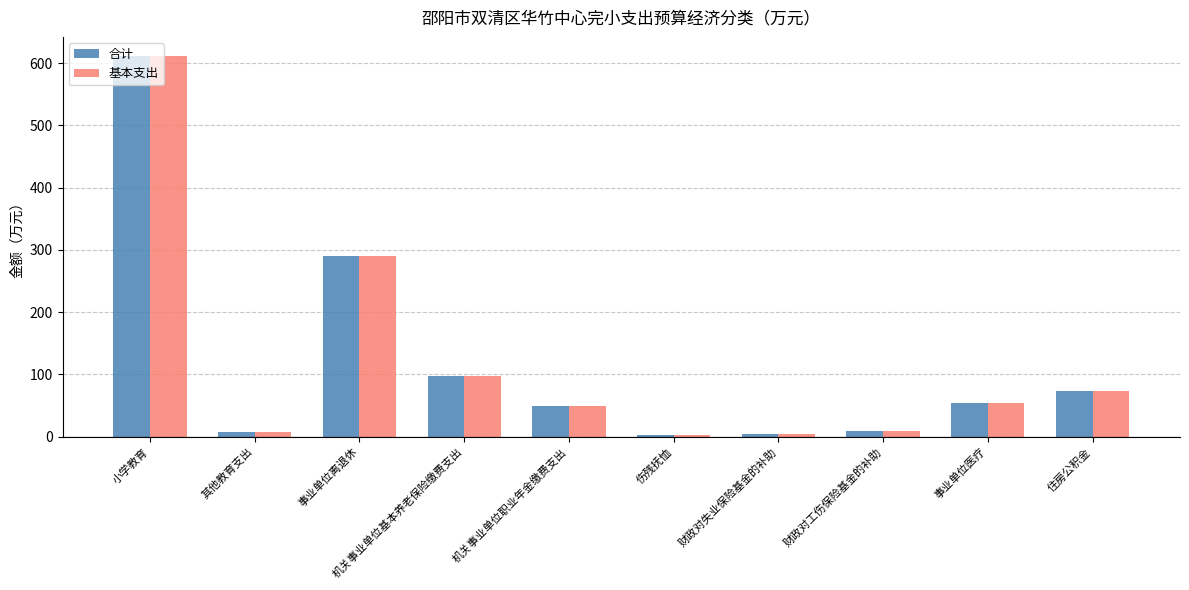

How many distinct data groups are displayed?

2